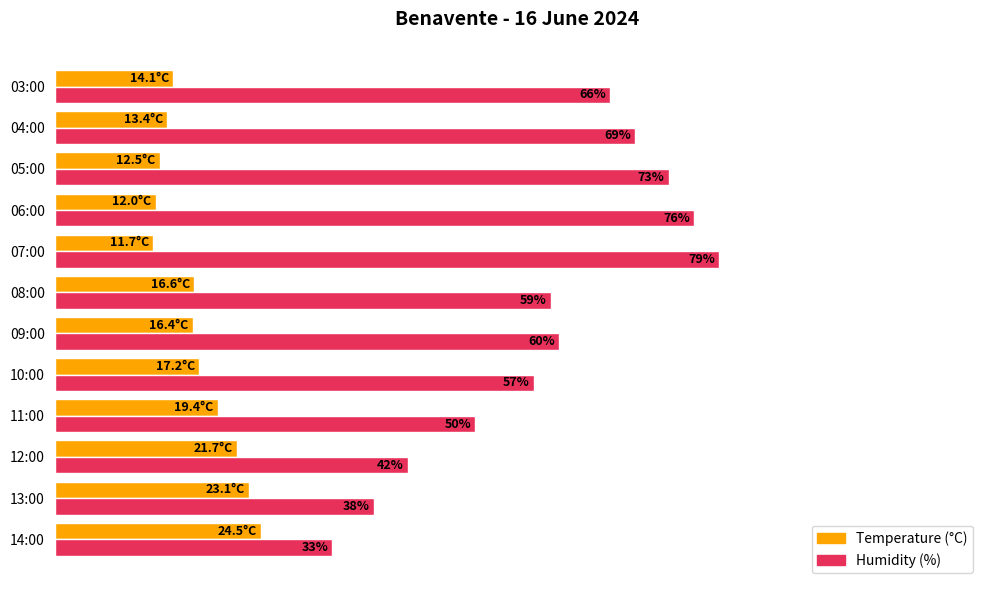

Rank the series by their average value, from lowest to highest.

Temperature (°C), Humidity (%)